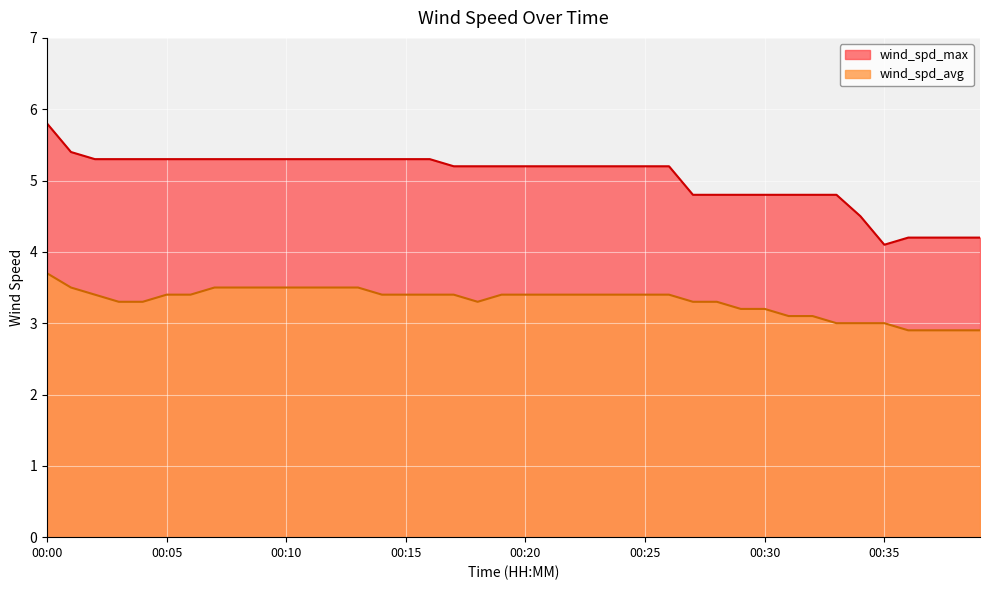

How many interior local valleys does the wind_spd_max series have?

1